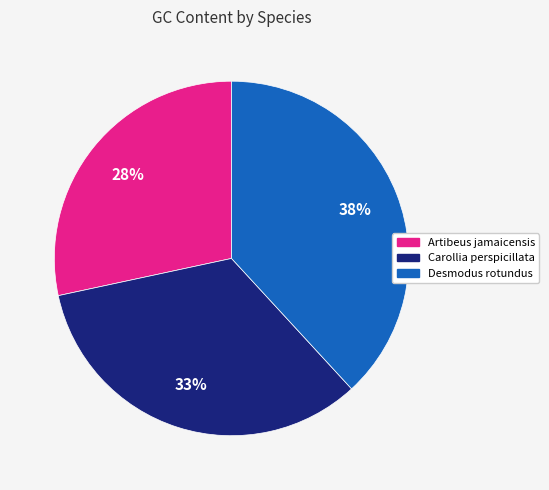

How many segments does this pie chart have?

3